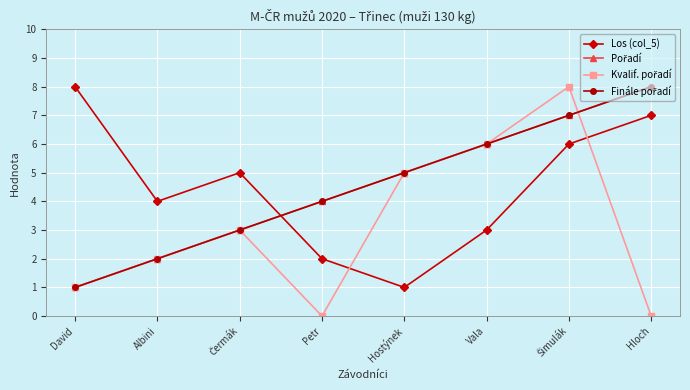

Reading right to left, transcribe all the data shown in this chart.

Los (col_5): 7	6	3	1	2	5	4	8
Pořadí: 8	7	6	5	4	3	2	1
Kvalif. pořadí: 0	8	6	5	0	3	2	1
Finále pořadí: 8	7	6	5	4	3	2	1